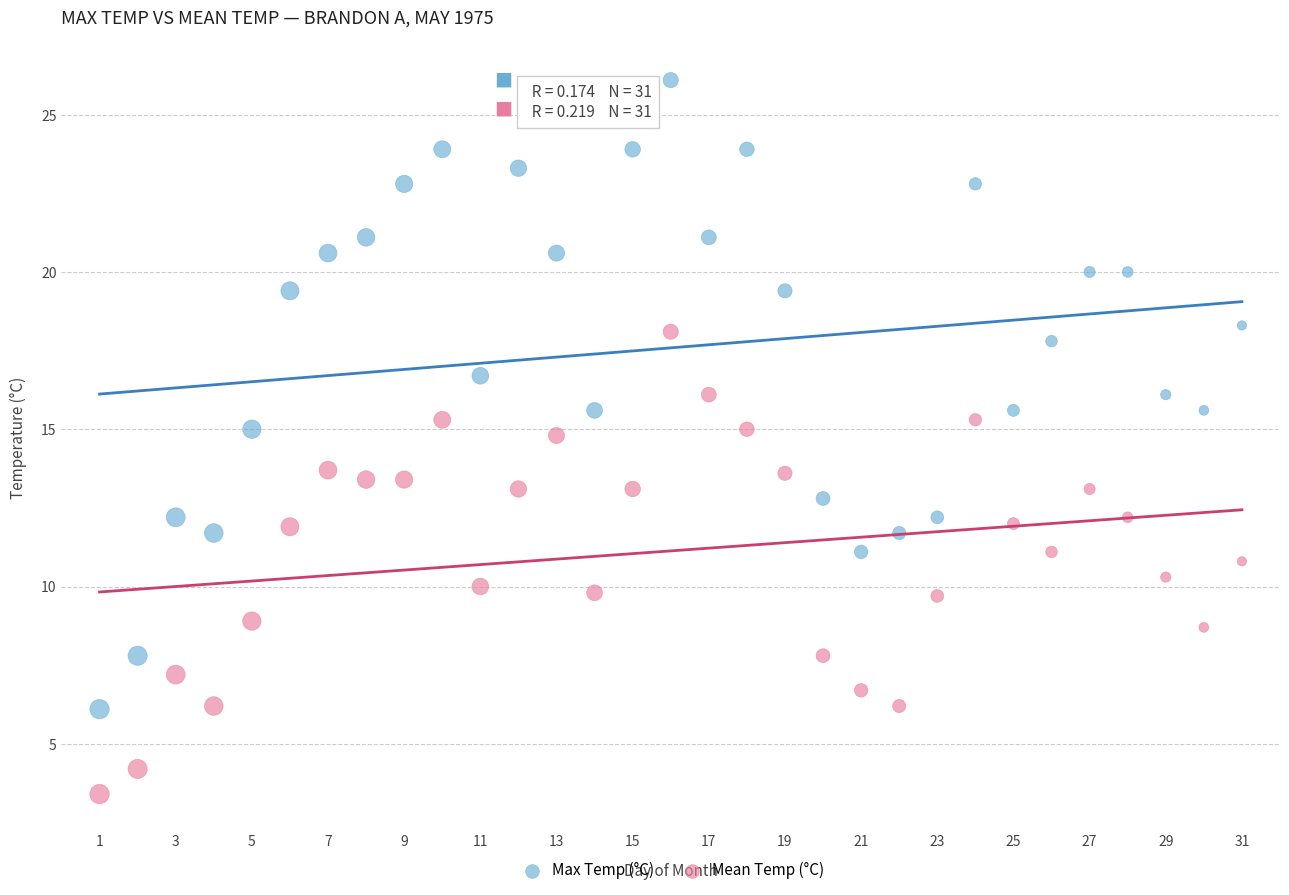

What is the X range (max minus min) for the scatter plot?

30.0